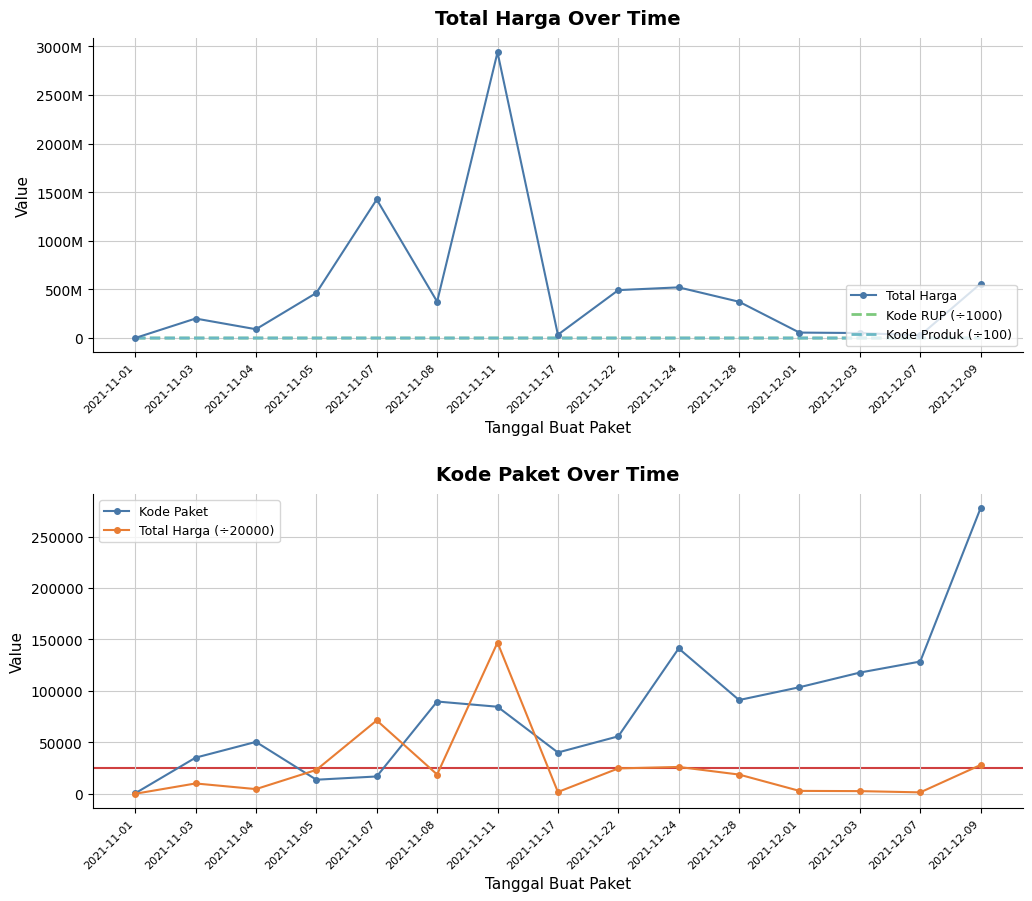

True or false: Kode RUP (÷1000) and Total Harga intersect in this chart.

False